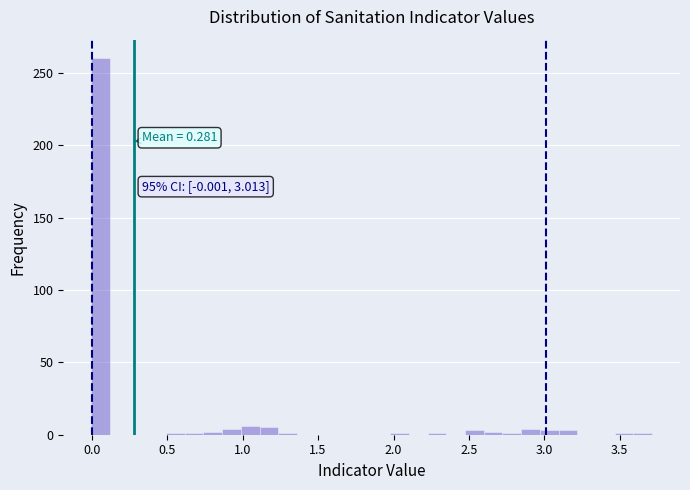

Read against the x-axis, roughly where is the centre of the tallest bar?

0.05